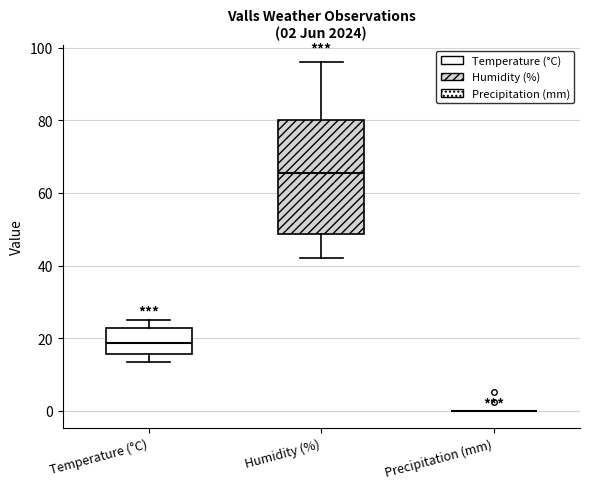

Comparing the boxes themselves (not the whiskers), which one is the tallest?

Humidity (%)